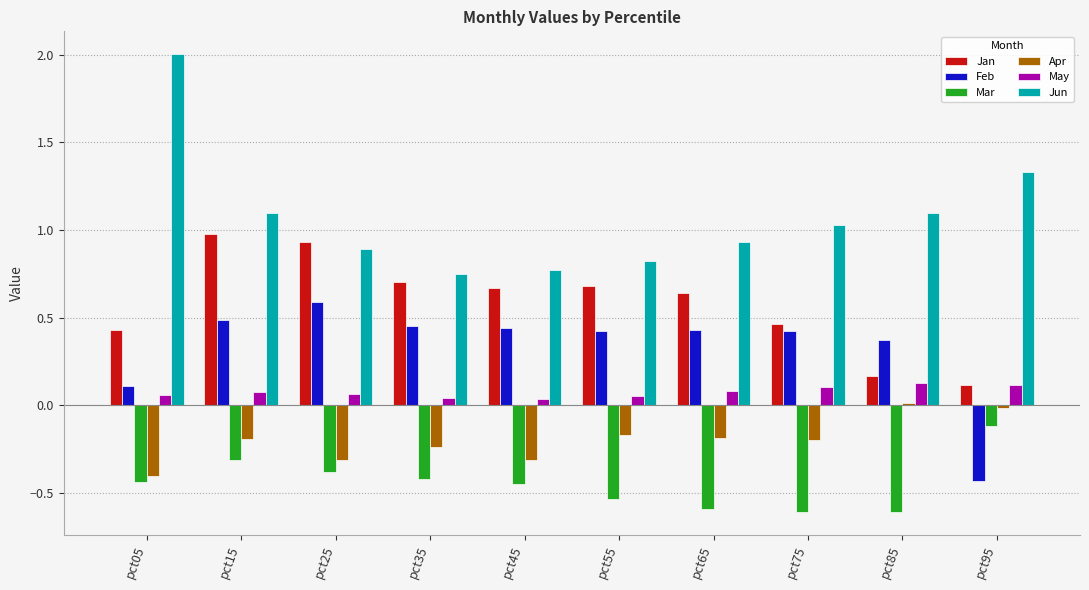

At pct75, list the series in order from largest to smallest.

Jun, Jan, Feb, May, Apr, Mar